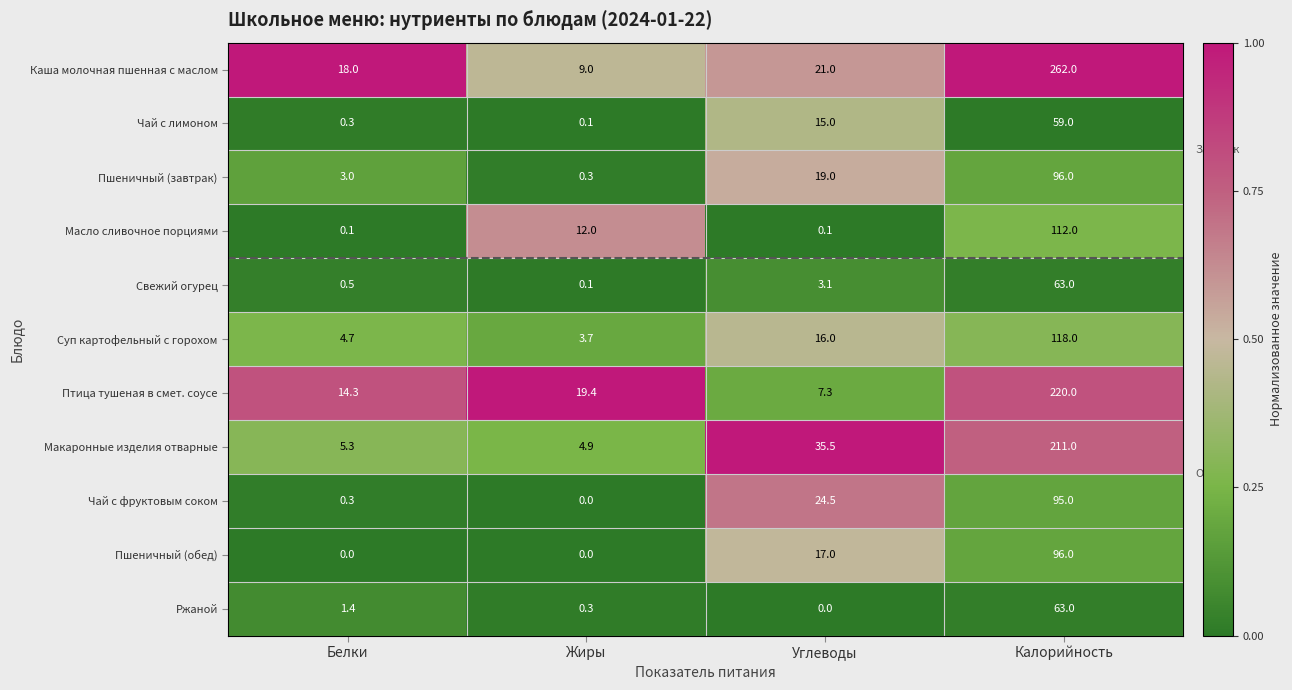

The Пшеничный (завтрак) series shows 1.3 at Белки. True or false?

False